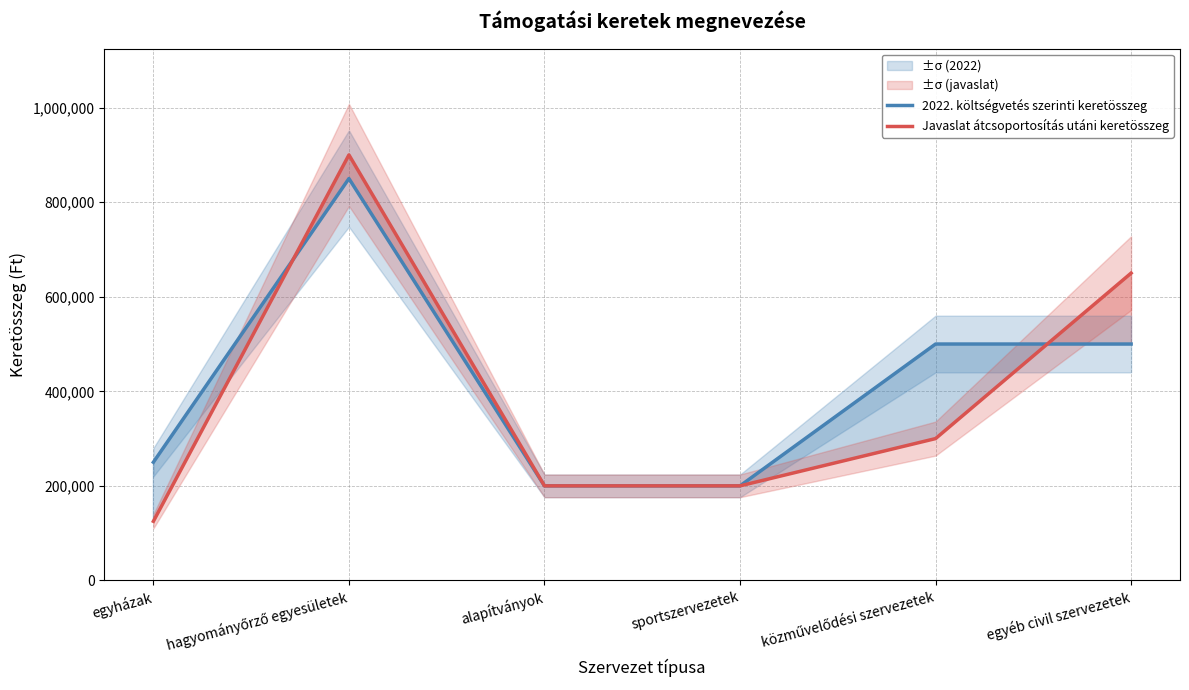

Is the value of 2022. költségvetés szerinti keretösszeg at egyházak greater than the value of Javaslat átcsoportosítás utáni keretösszeg at sportszervezetek?

Yes